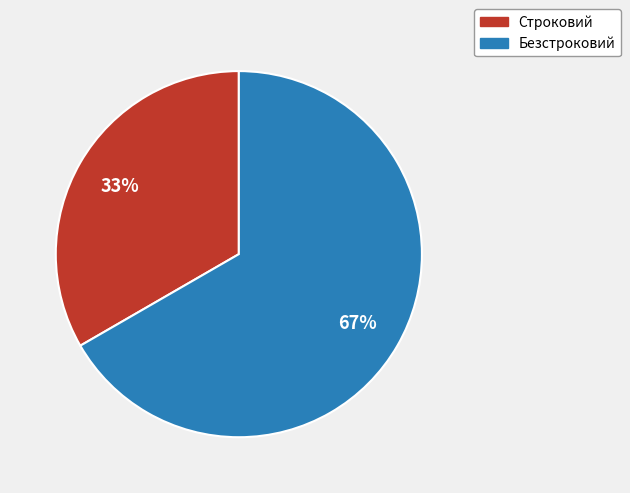

To the nearest percent, what is the average slice percentage?

50%